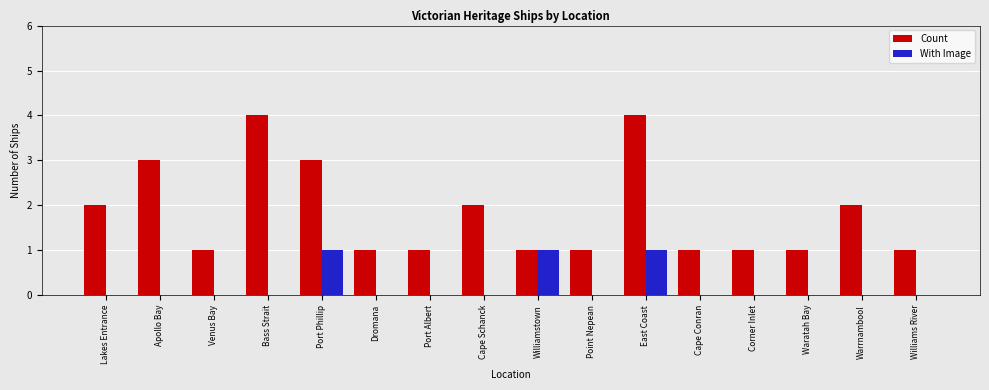

What is the difference between the Count values at Bass Strait and Corner Inlet?

3